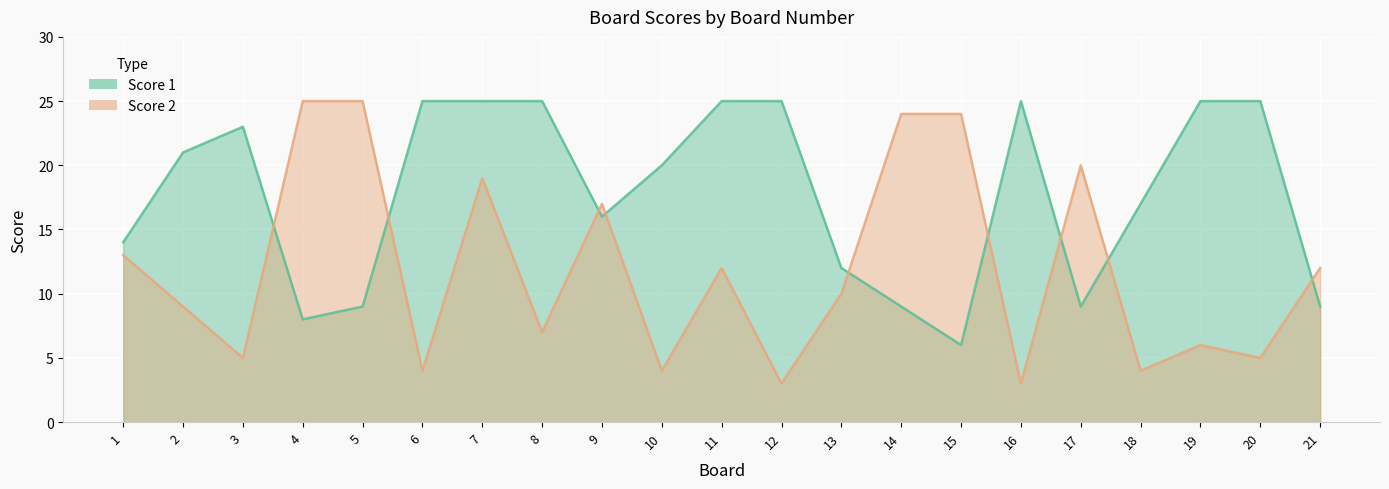

Is it true that Score 1 equals 3 at 13?

False